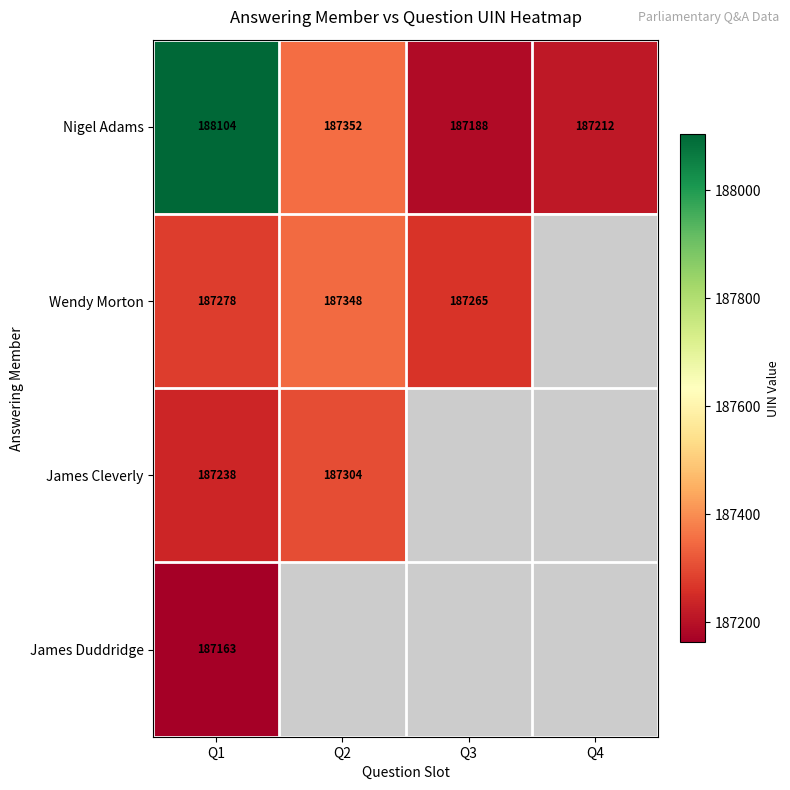

The Nigel Adams series shows 44415 at Q3. True or false?

False